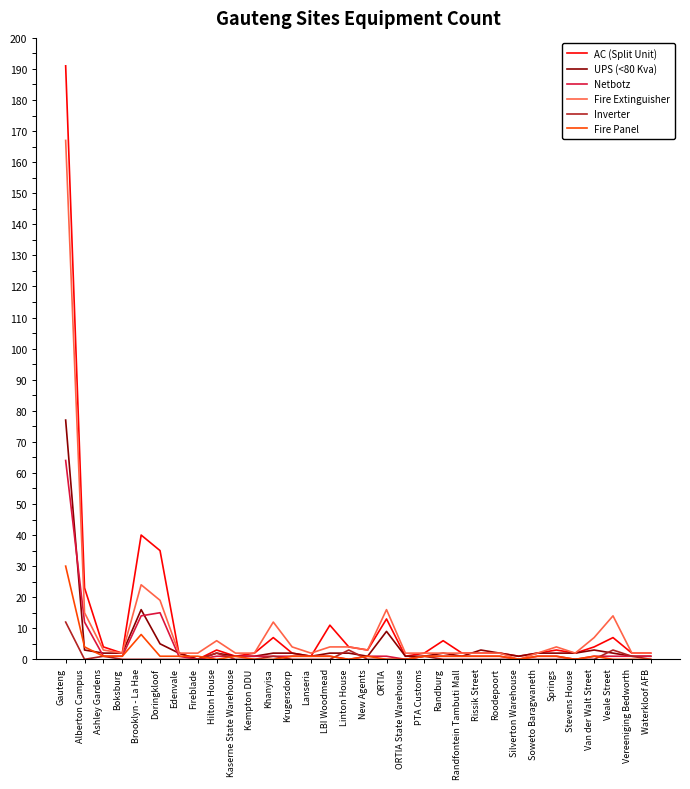

What is the difference between the highest and lowest values at Boksburg?

2